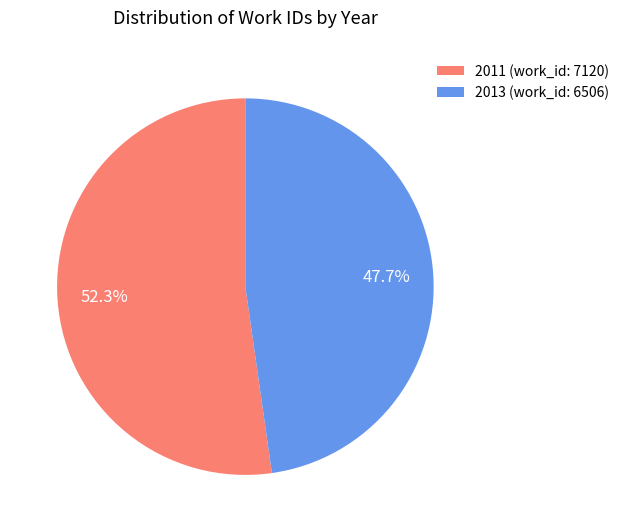

Approximately how many times larger is the value at 2013 compared to 2011?

0.9